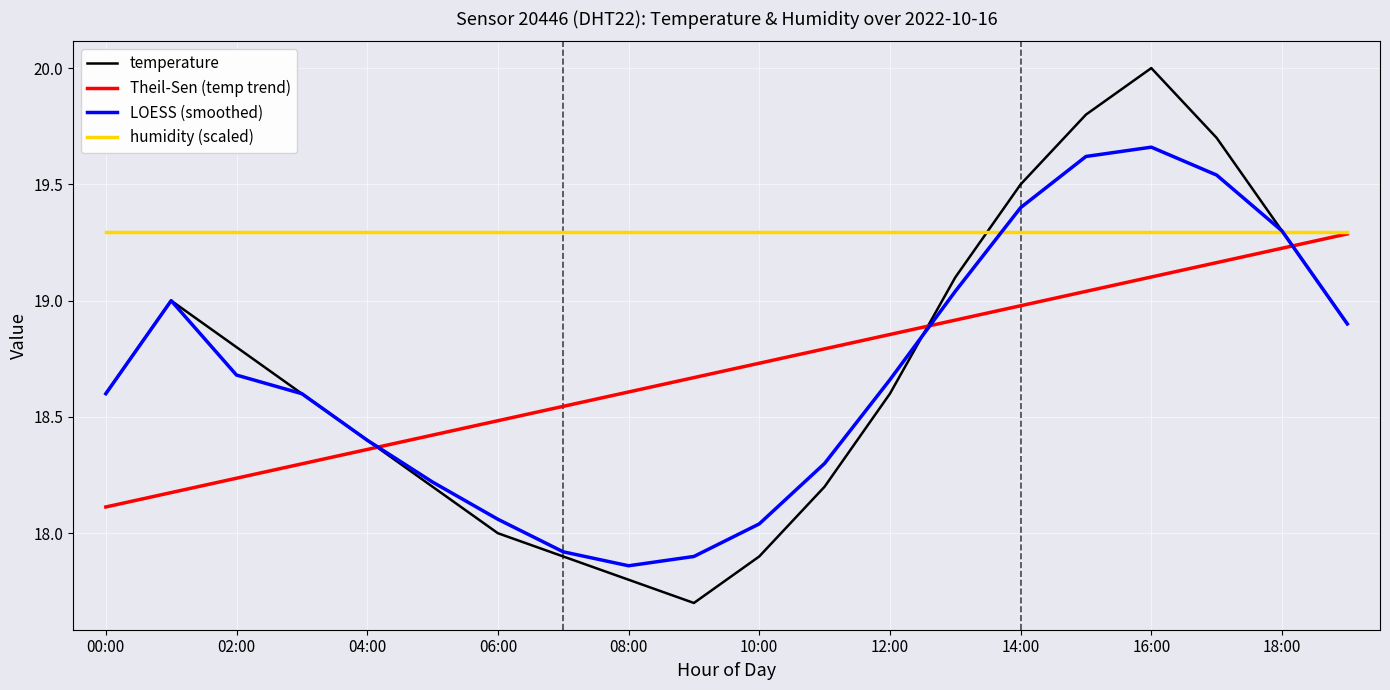

What is the highest value of the humidity (scaled) series?

19.3